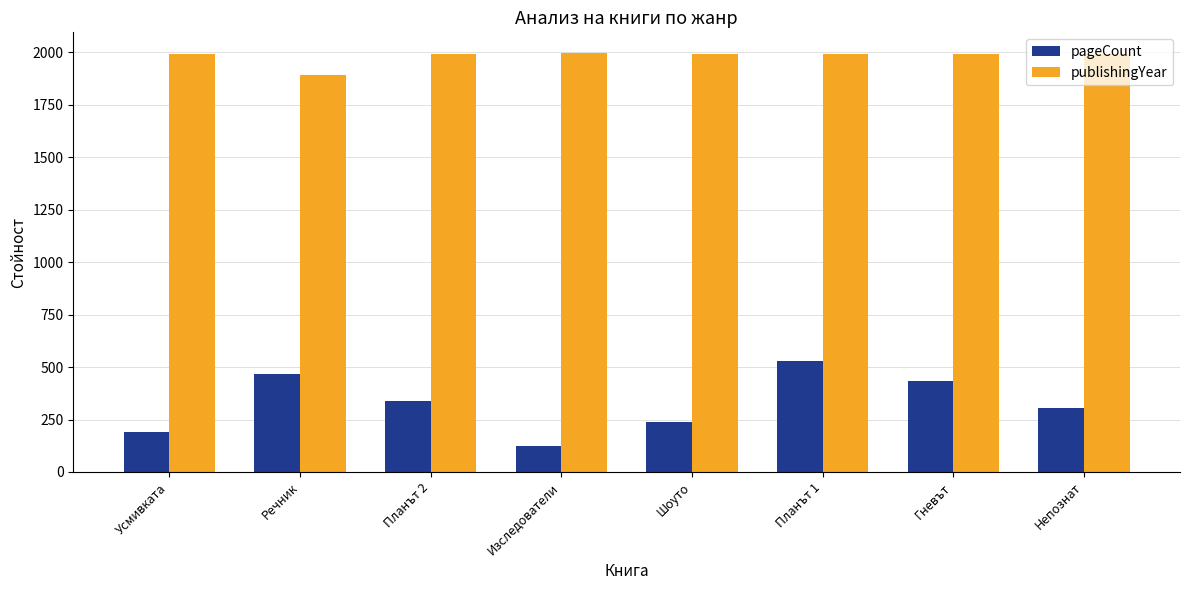

What is the label of the 5th bar from the left?

Шоуто